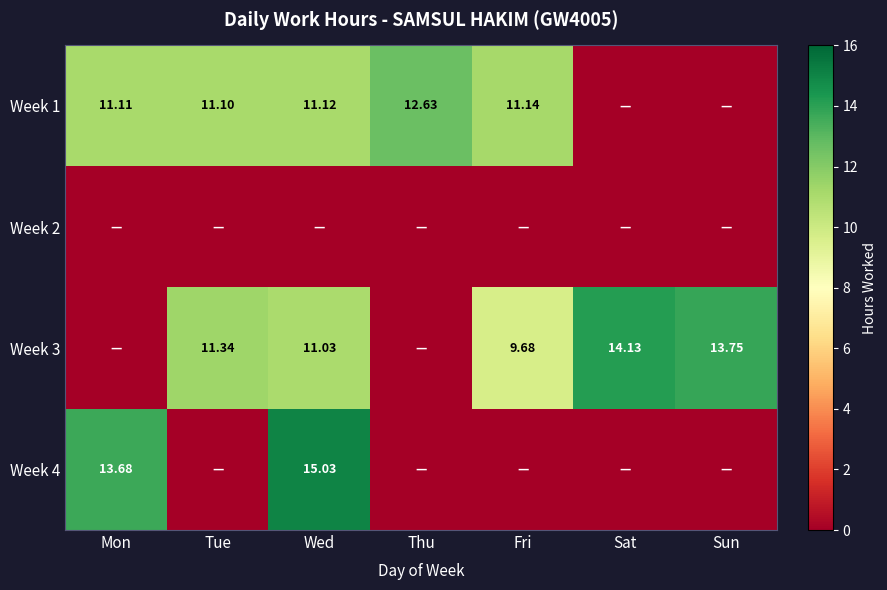

Rank the series by their maximum value, from lowest to highest.

Week 2, Week 1, Week 3, Week 4